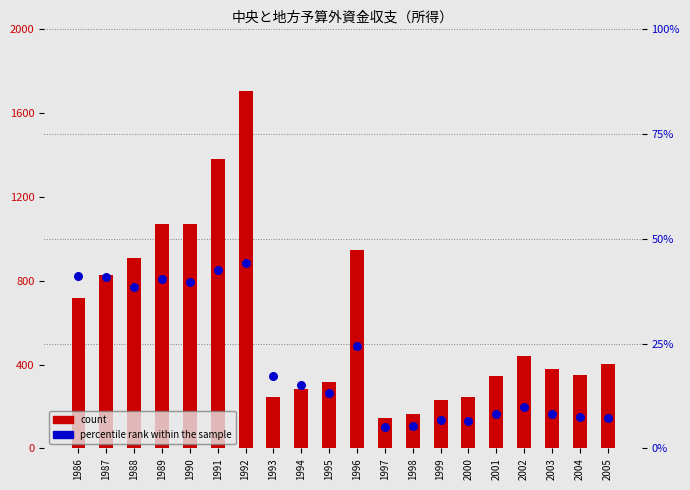

Which series has the largest Y range (max minus min)?

count